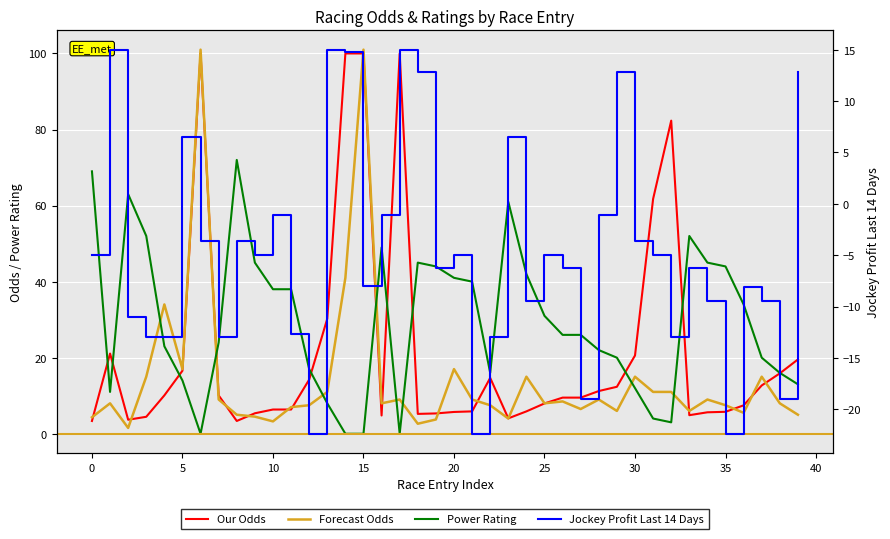

Rank the series by their average value, from highest to lowest.

Power Rating, Our Odds, Forecast Odds, Jockey Profit Last 14 Days